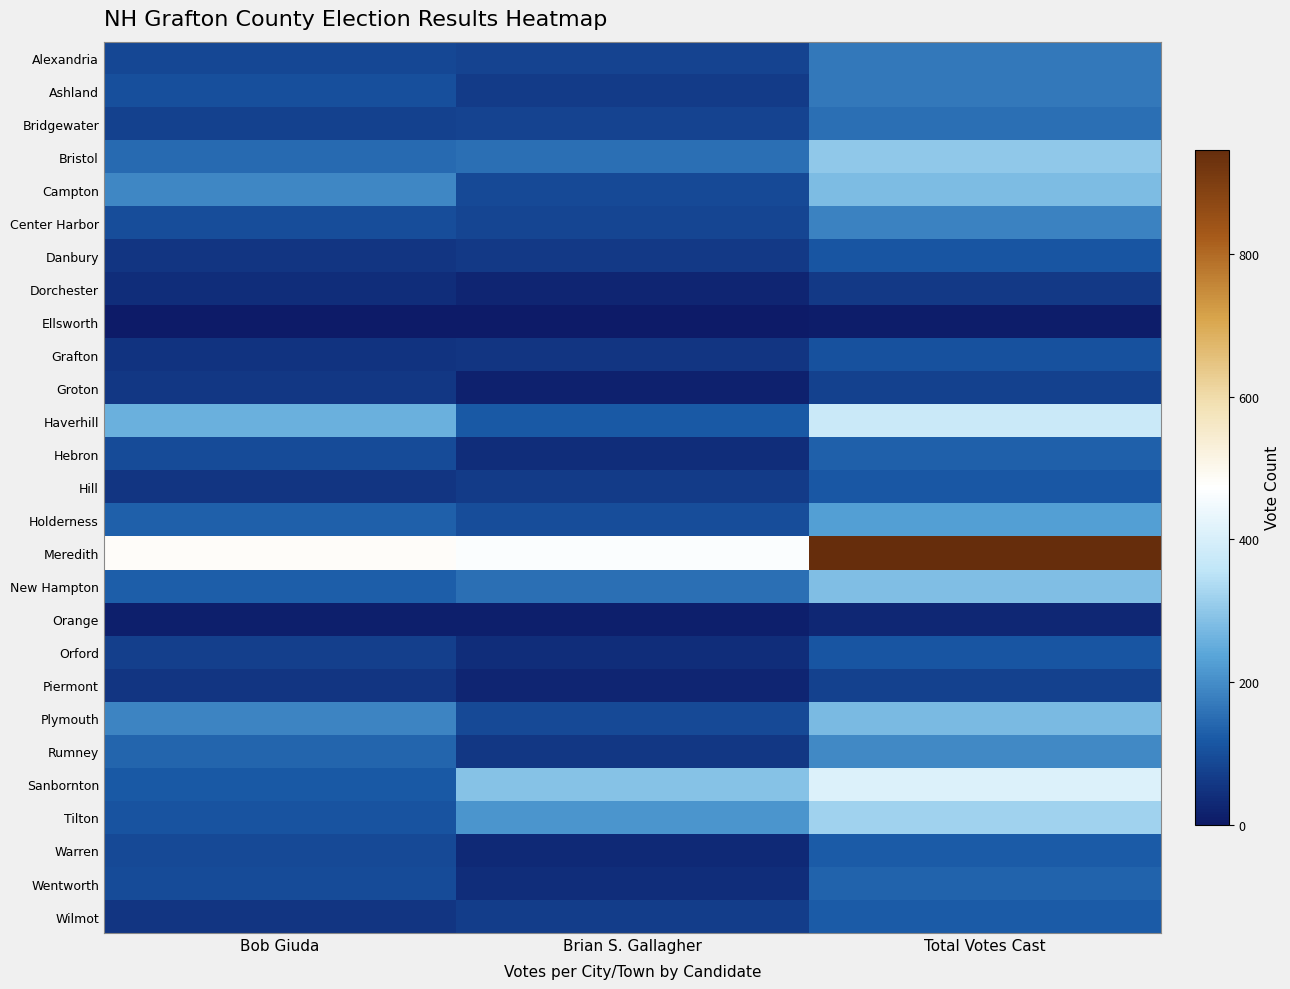

Rank the series by their maximum value, from lowest to highest.

Ellsworth, Orange, Dorchester, Groton, Piermont, Grafton, Orford, Danbury, Hill, Wilmot, Warren, Hebron, Wentworth, Bridgewater, Alexandria, Ashland, Center Harbor, Rumney, Holderness, Plymouth, Campton, New Hampton, Bristol, Tilton, Haverhill, Sanbornton, Meredith